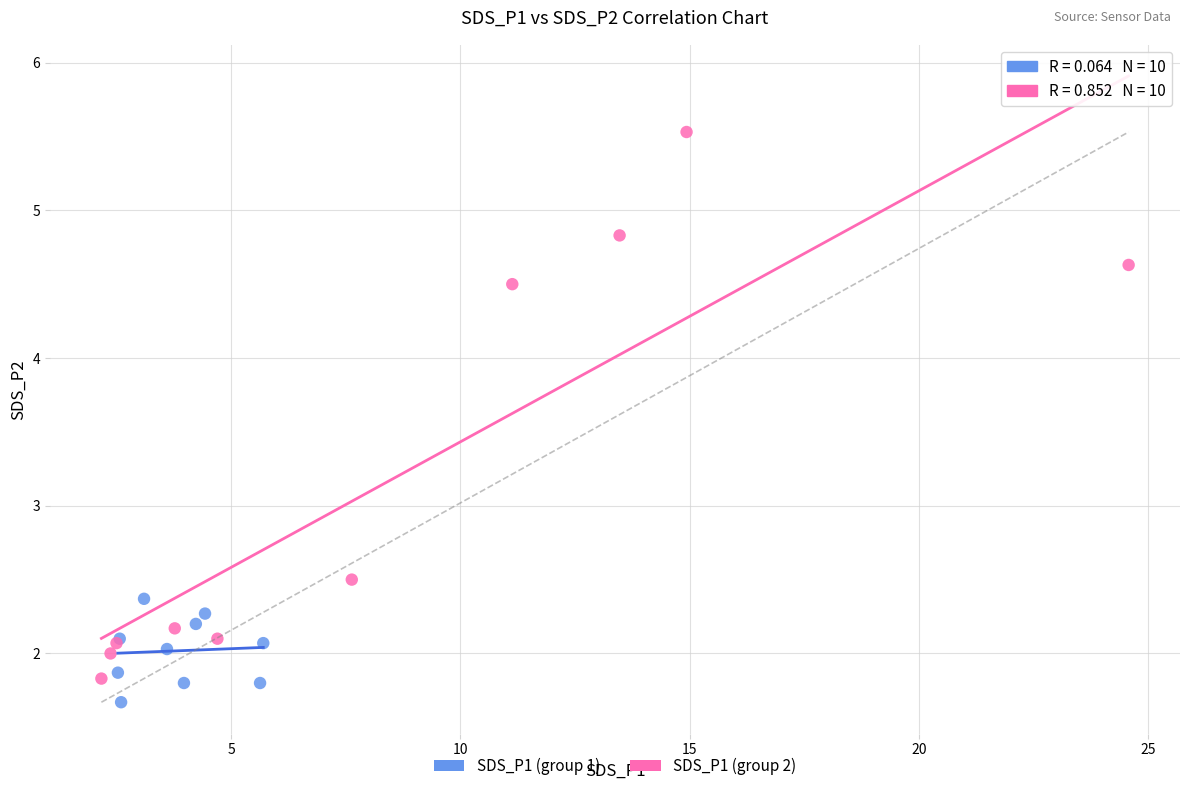

What are all the series names shown in the legend?

SDS_P1 (group 1), SDS_P1 (group 2)